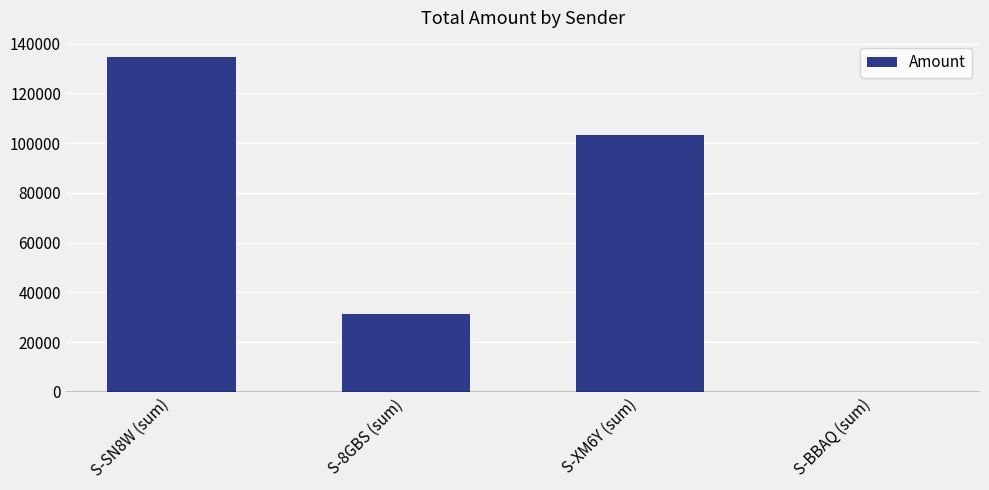

Count the number of data series in this chart.

1